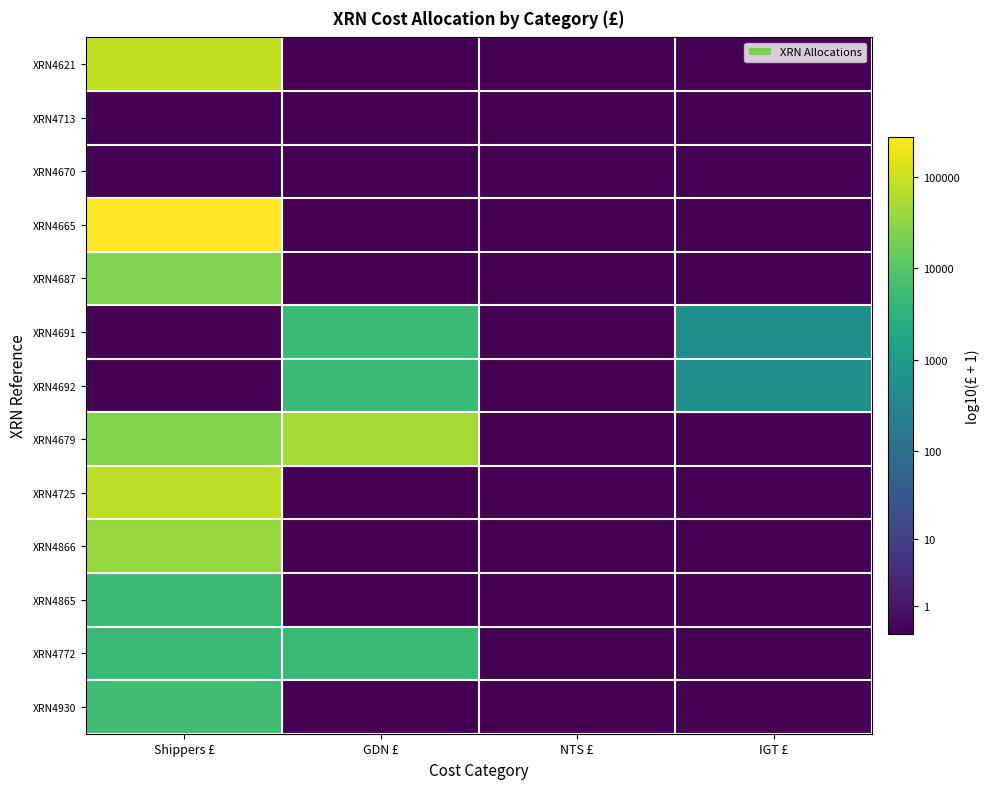

How many distinct data groups are displayed?

13